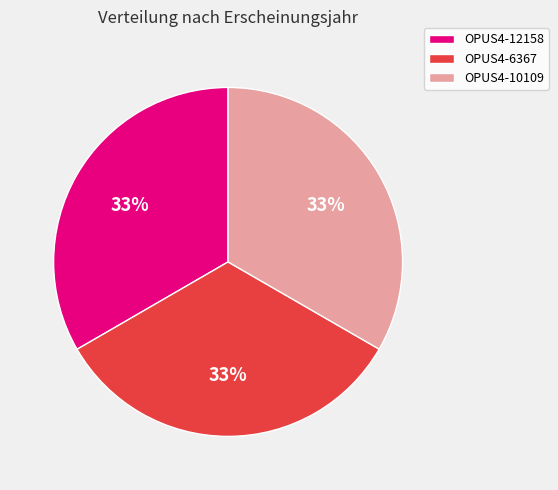

What is the ratio of the value at OPUS4-6367 to the value at OPUS4-12158?

1.0